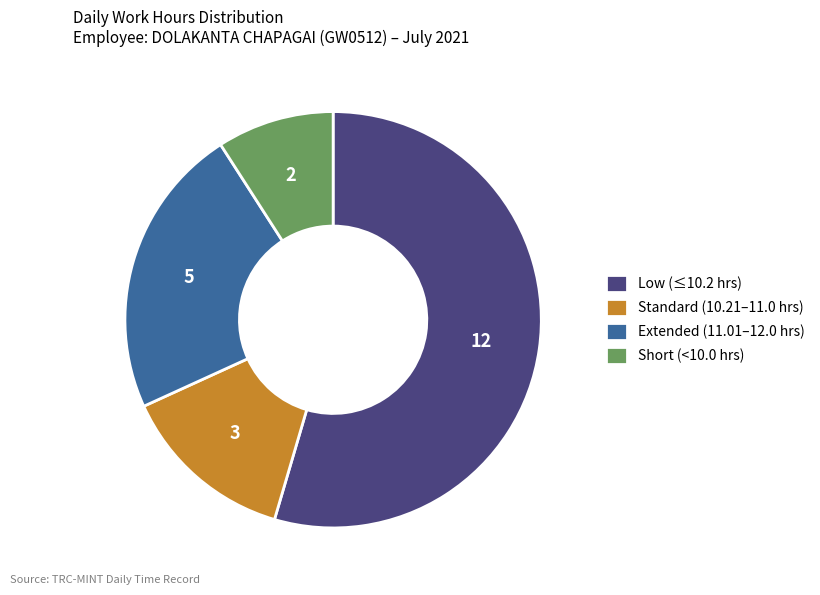

Is it true that Short (<10.0 hrs) is 9% of the pie?

True